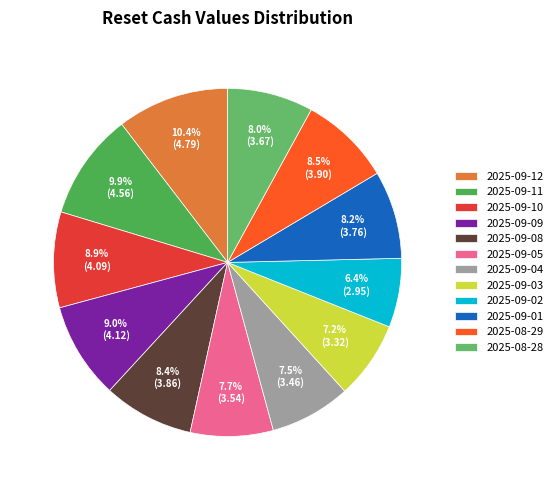

The 2025-09-02 slice represents 6% of the pie. True or false?

True